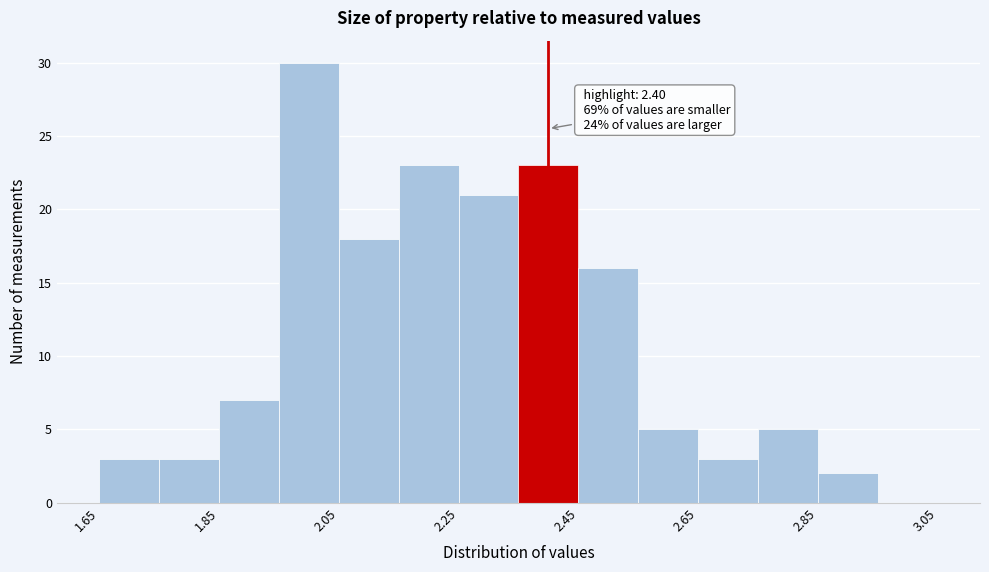

Which range on the x-axis has the tallest bar?

1.95 to 2.05